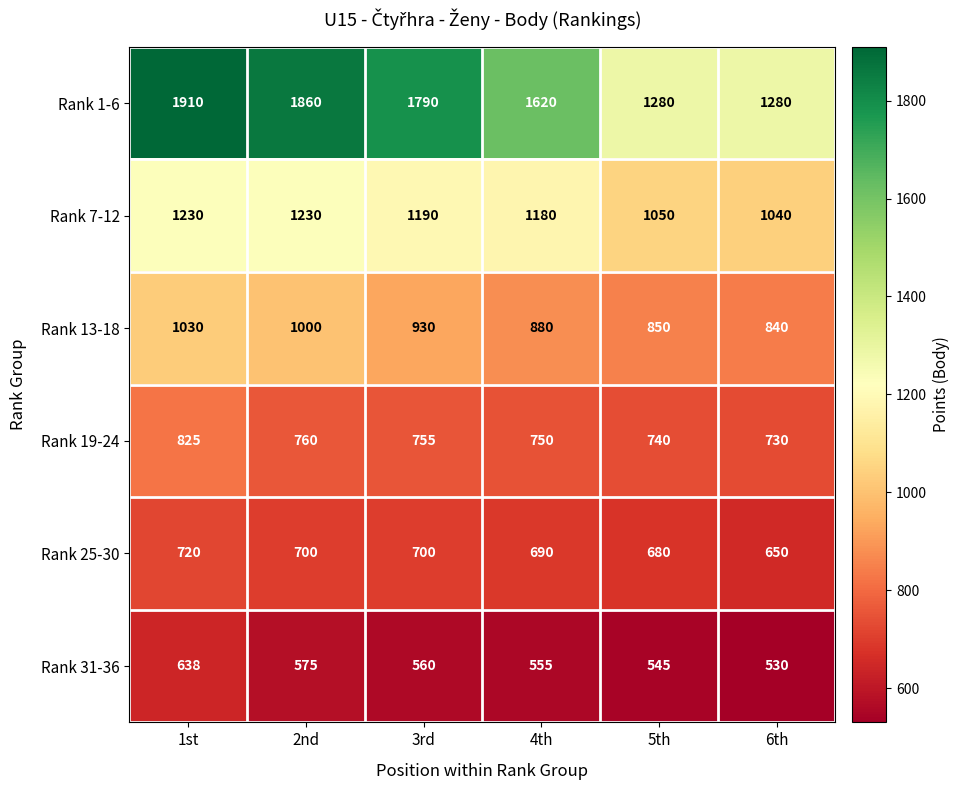

Which category has the lowest value across all series?

6th